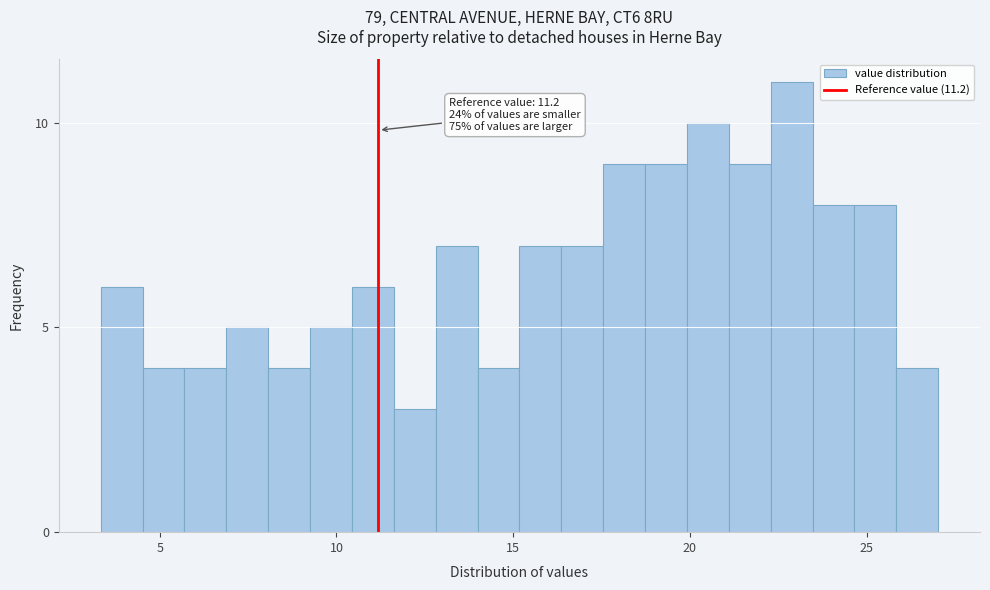

Read against the x-axis, roughly where is the centre of the tallest bar?

23.0